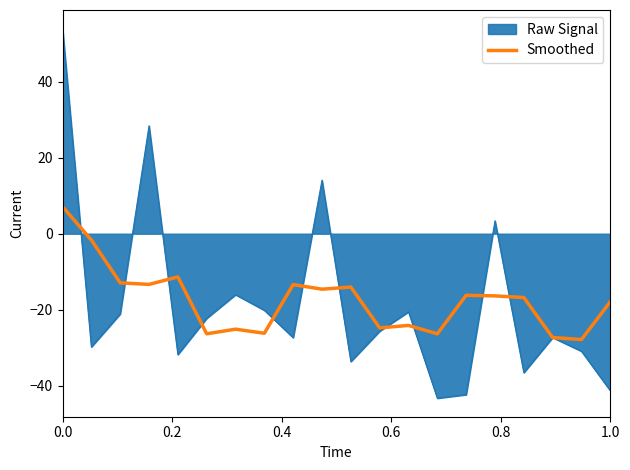

What is the smallest value displayed?

-43.3